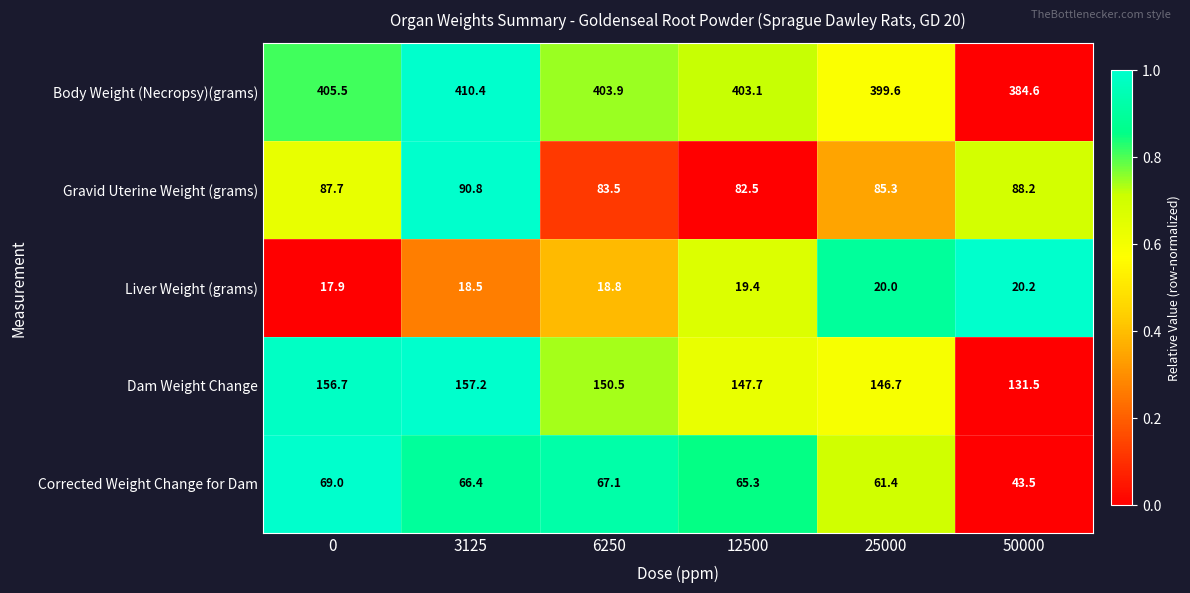

Which series has the largest range (max minus min)?

Body Weight (Necropsy)(grams)